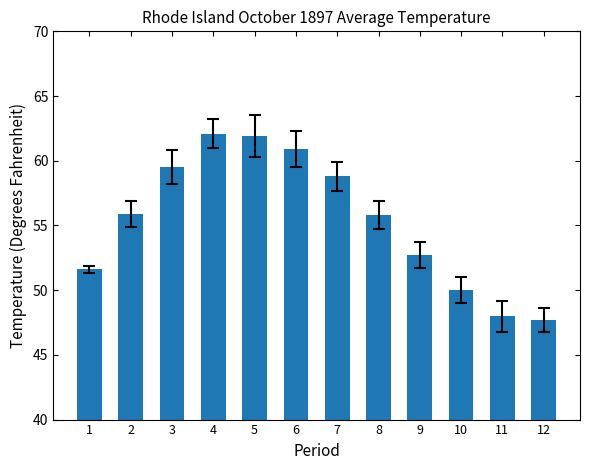

What is the value of the 4th bar from the left?

62.1